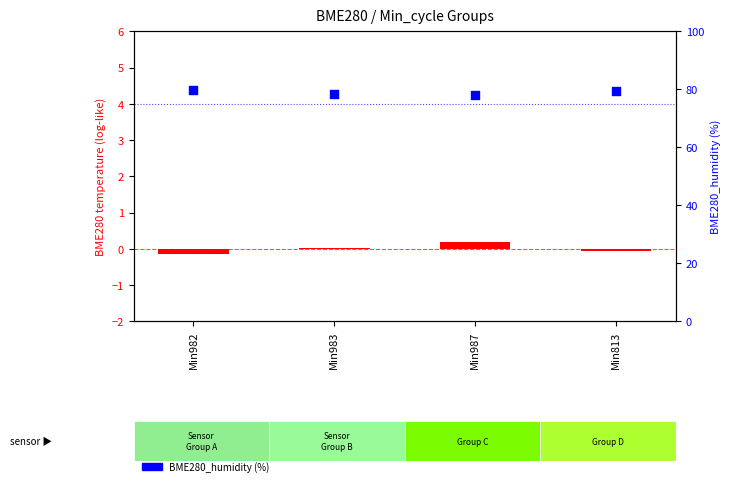

At which category is the sum across all series the highest?

Min982